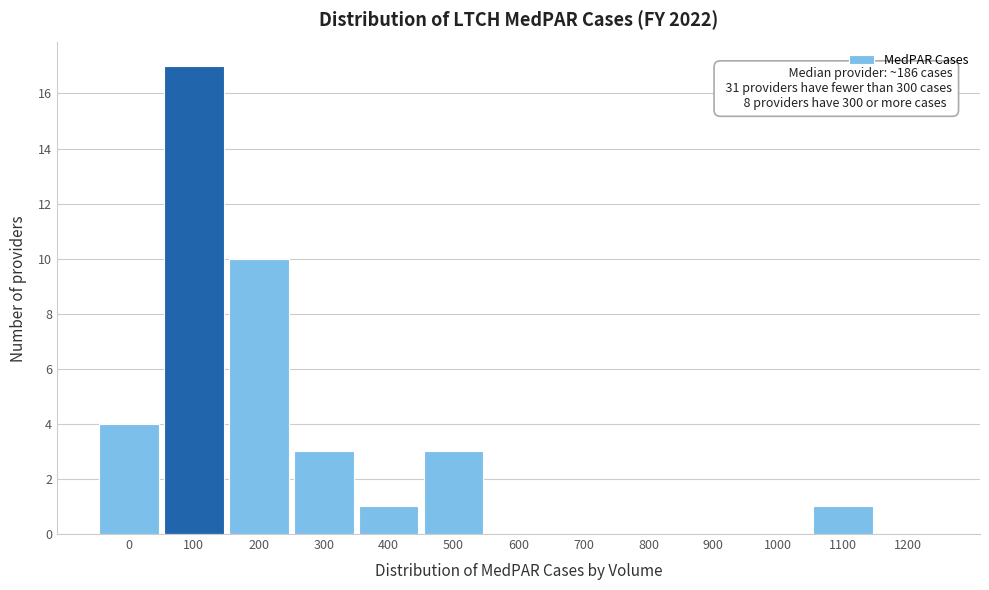

Reading left to right, list all the values displayed in this chart.

0=4	100=17	200=10	300=3	400=1	500=3	600=0	700=0	800=0	900=0	1000=0	1100=1	1200=0